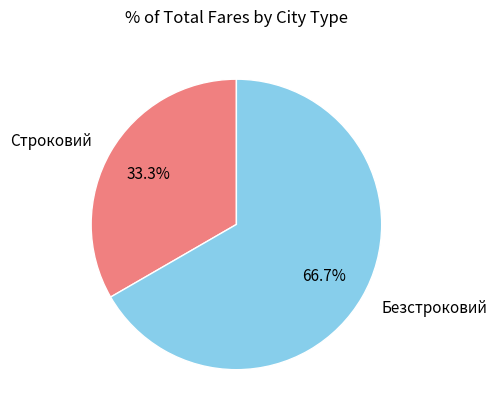

Which category has the smallest portion of the pie?

Строковий